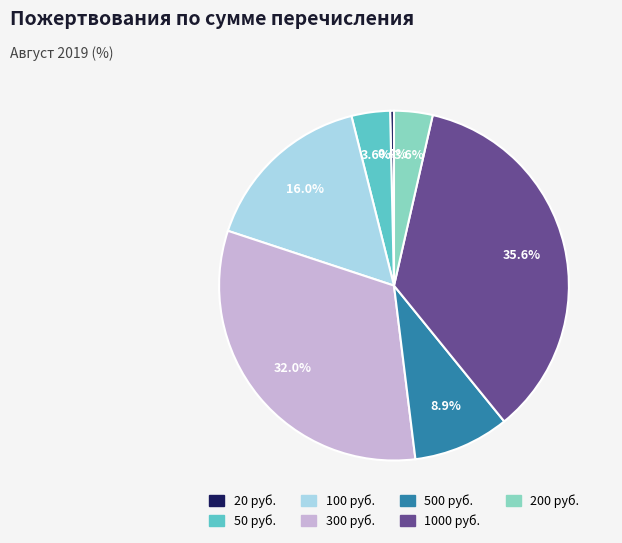

What is the smallest slice in the pie chart?

20 руб.